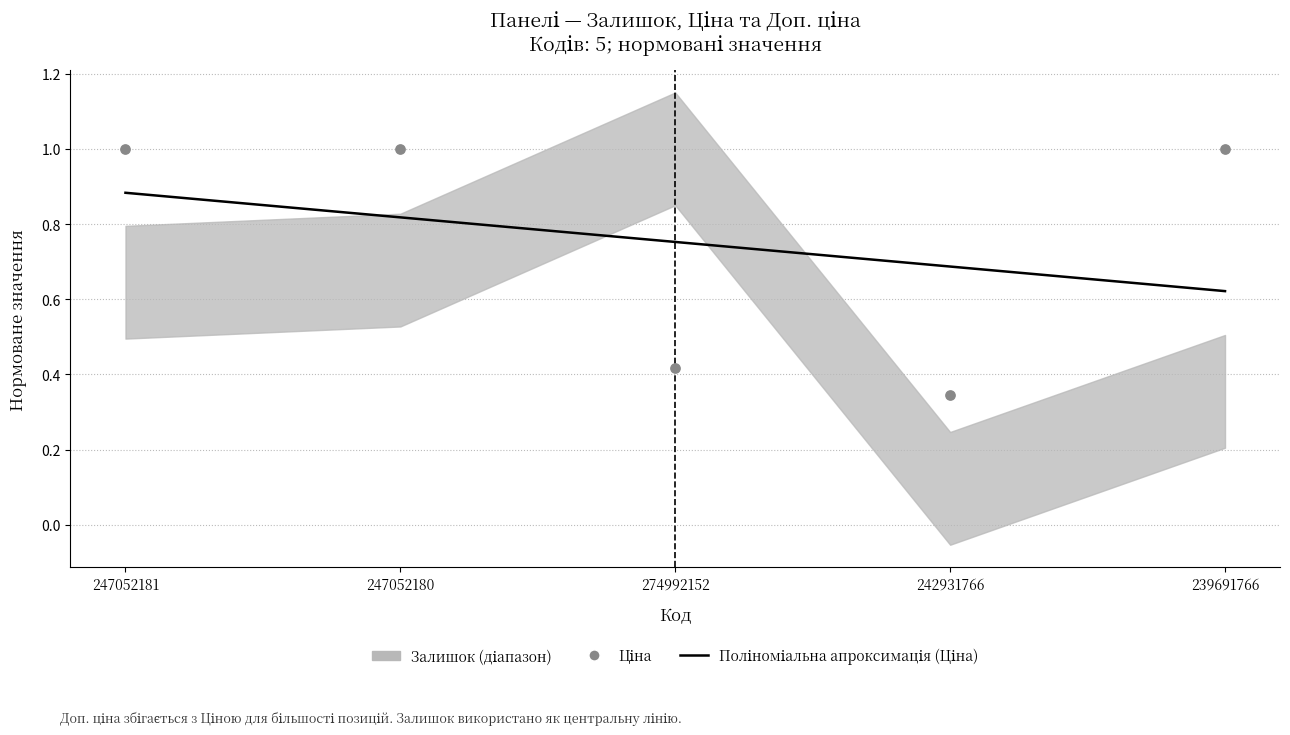

Is the value of Поліноміальна апроксимація (Ціна) at 247052181 greater than the value of Ціна at 239691766?

No